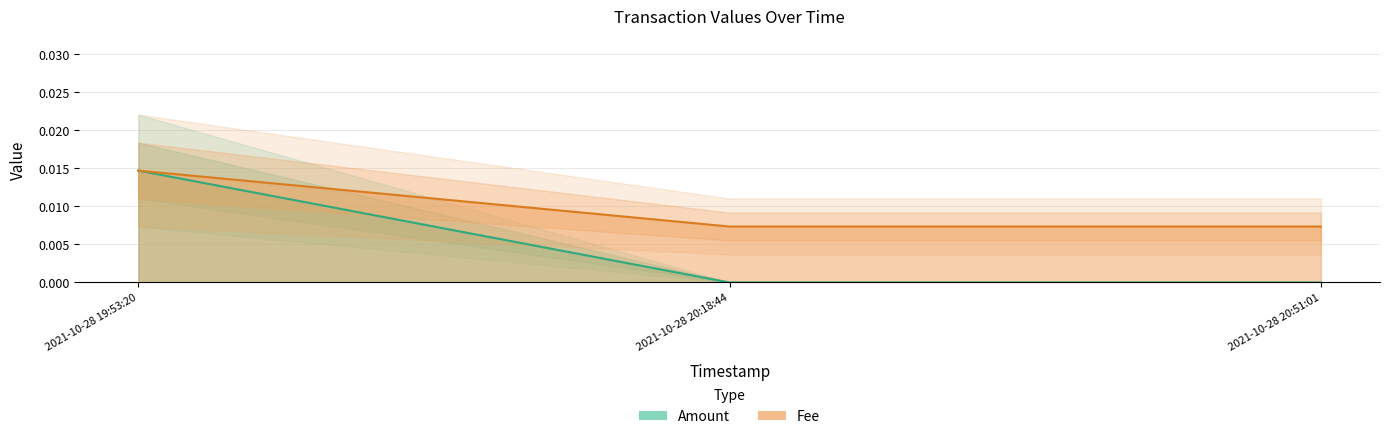

The value of Amount at 2021-10-28 20:18:44 is 0.0. True or false?

True